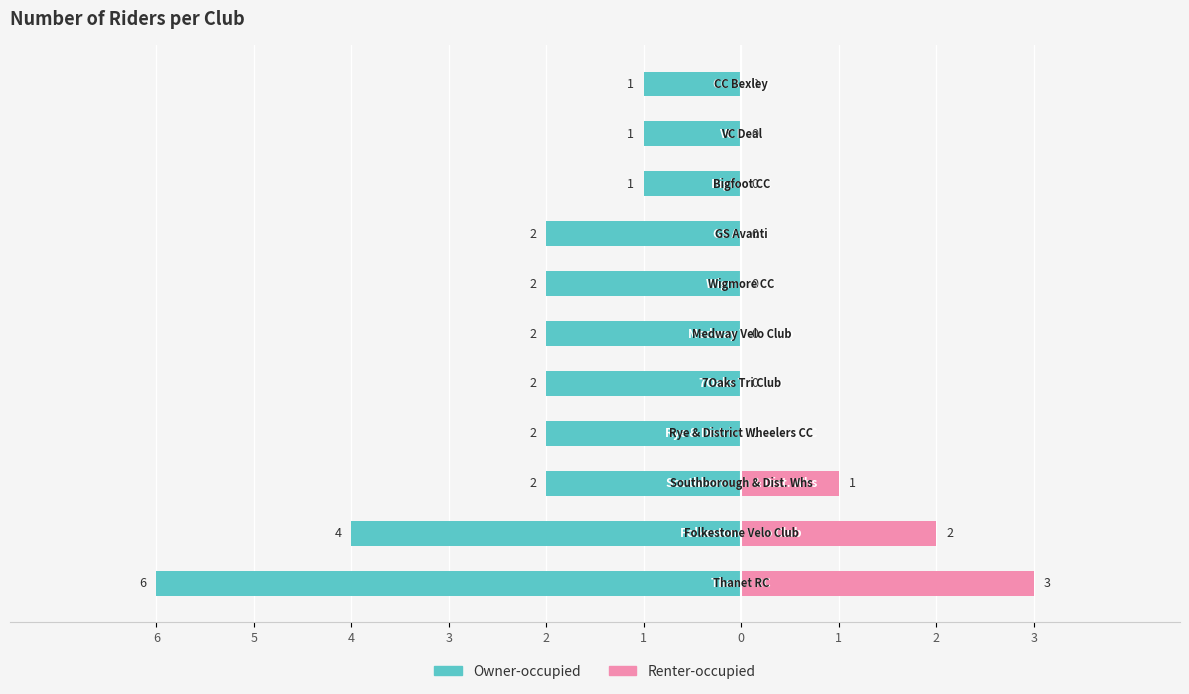

What is the difference between the second highest and second lowest values in the Renter-occupied series?

2